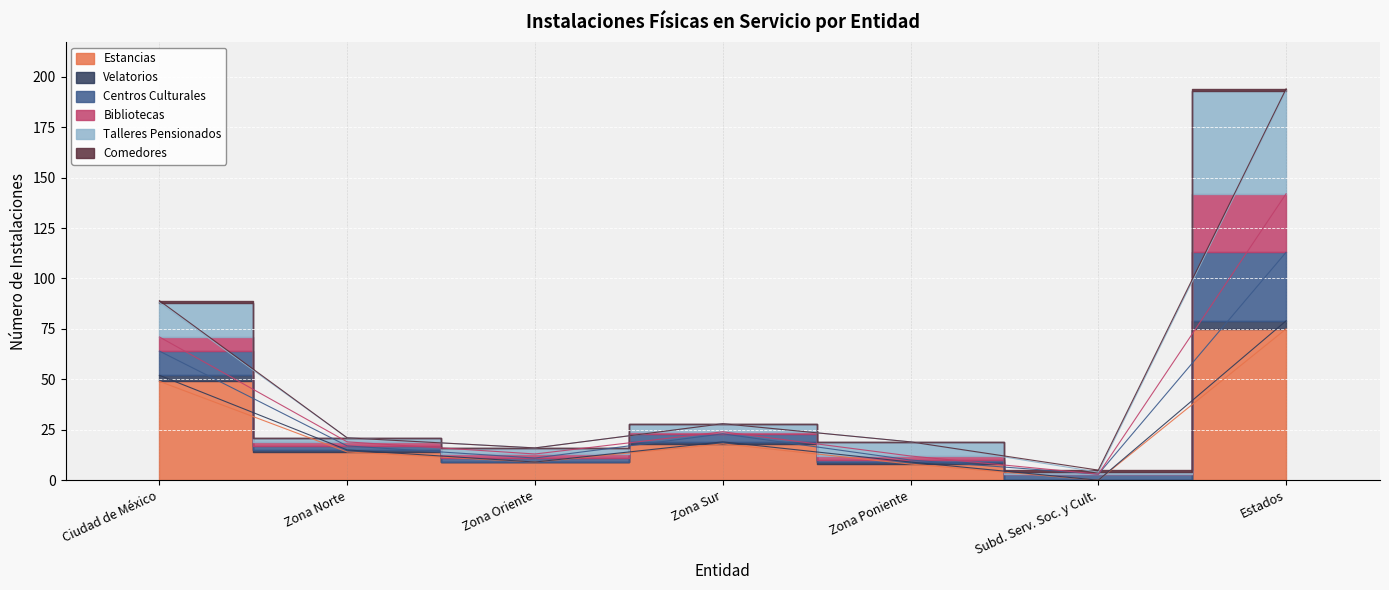

True or false: Estancias and Centros Culturales intersect in this chart.

False